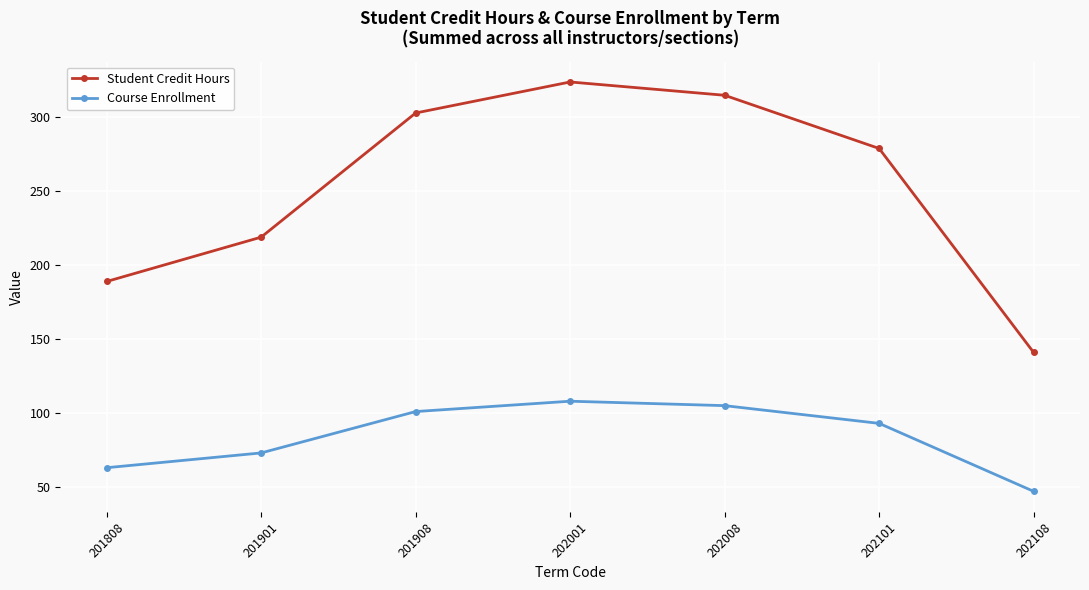

Reading right to left, list all the values displayed in this chart.

Student Credit Hours: 202108=141	202101=279	202008=315	202001=324	201908=303	201901=219	201808=189
Course Enrollment: 202108=47	202101=93	202008=105	202001=108	201908=101	201901=73	201808=63